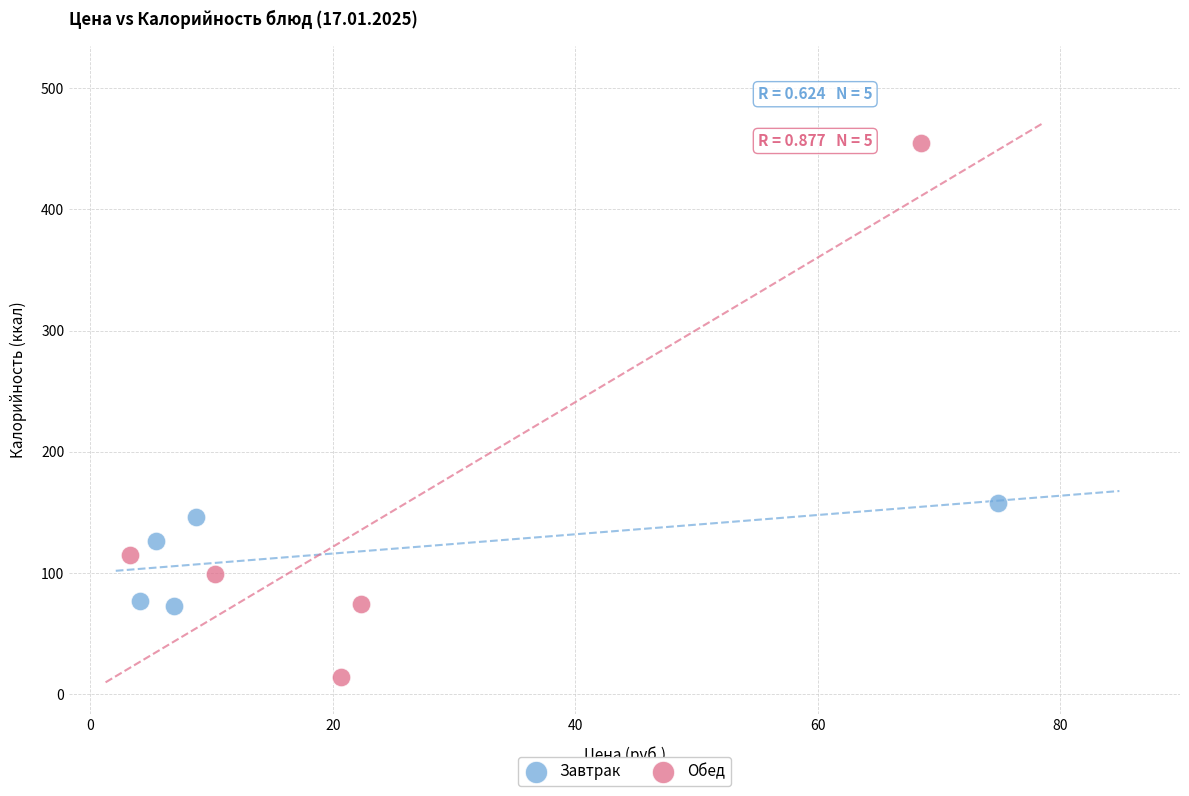

Which series has the widest spread of Y values?

Обед